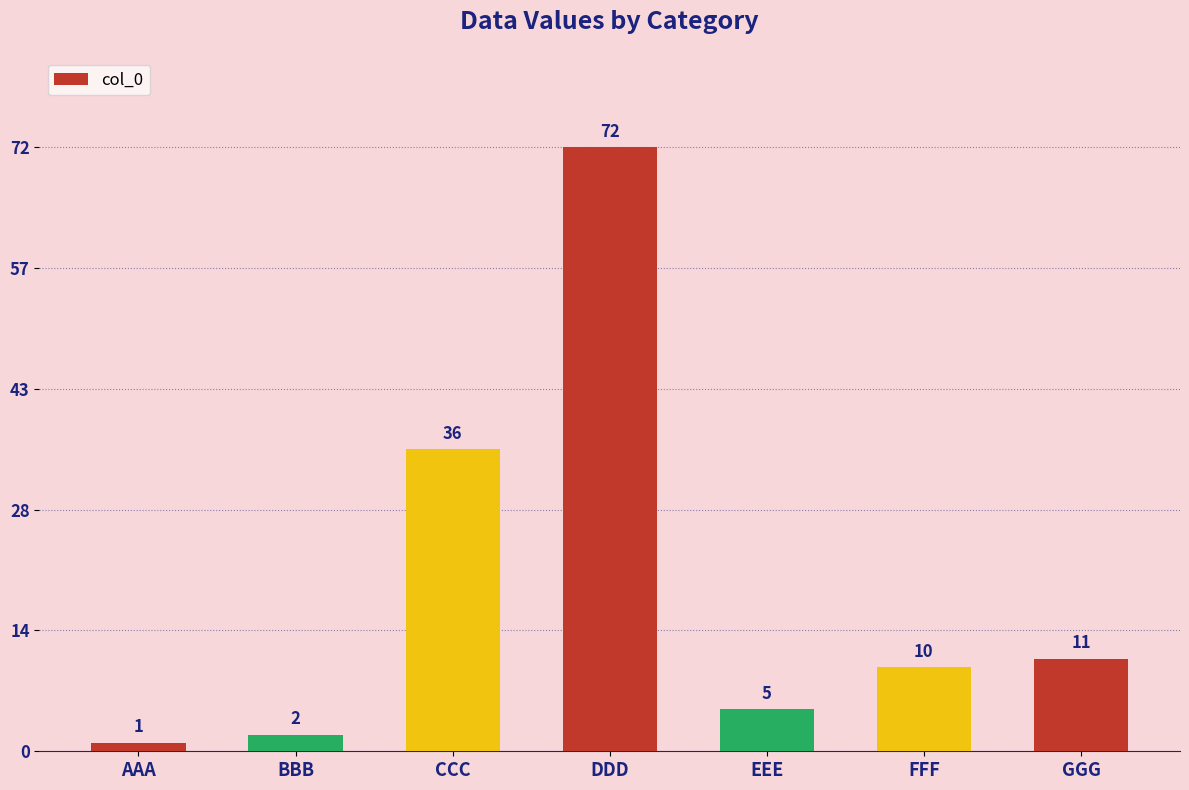

How many categories are shown in the chart?

7